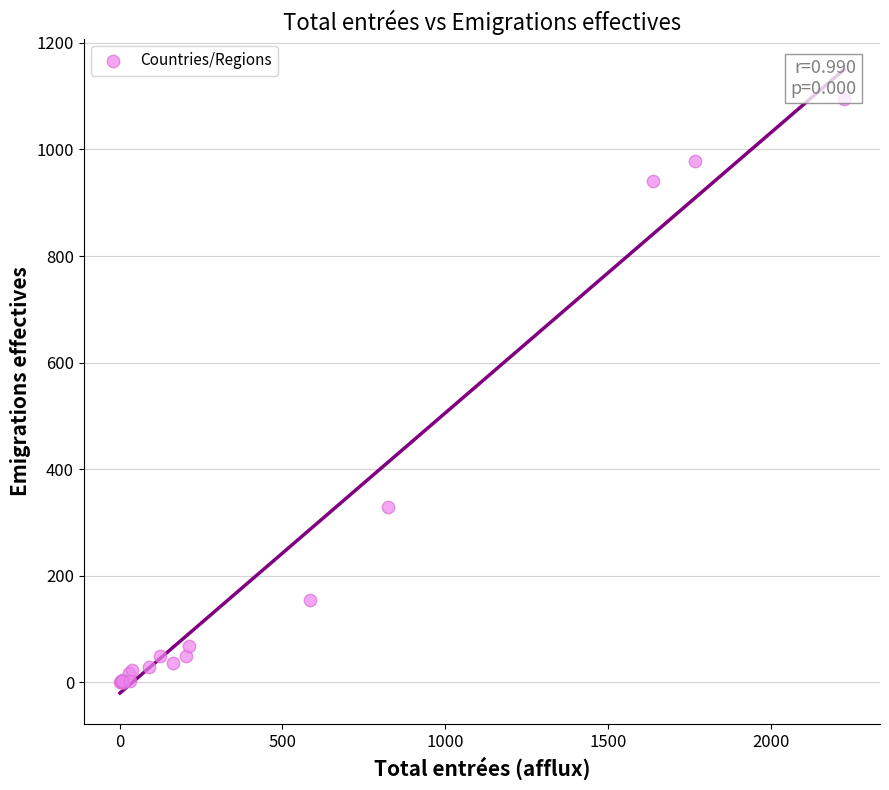

What Y value in the scatter plot is closest to 547?

329